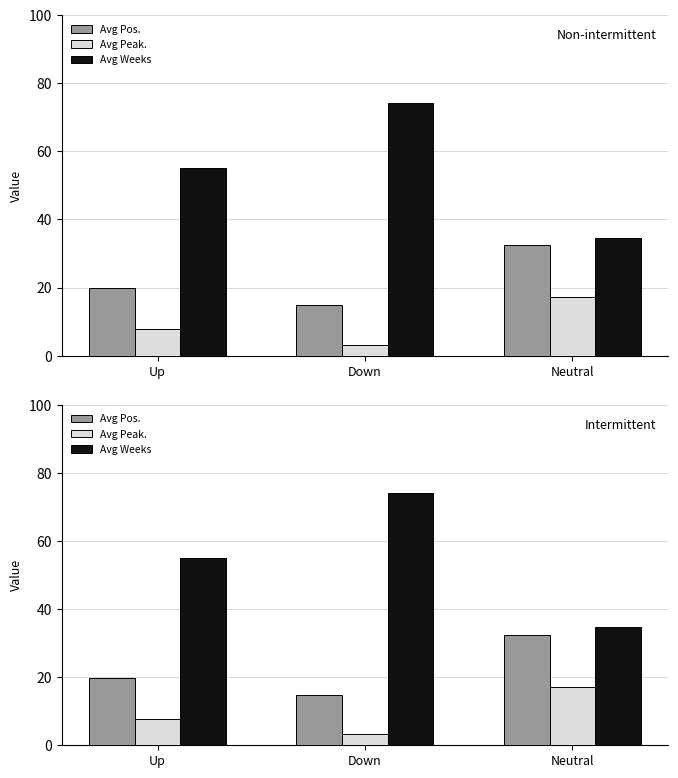

Where is Avg Weeks nearest to the value 54?

Up